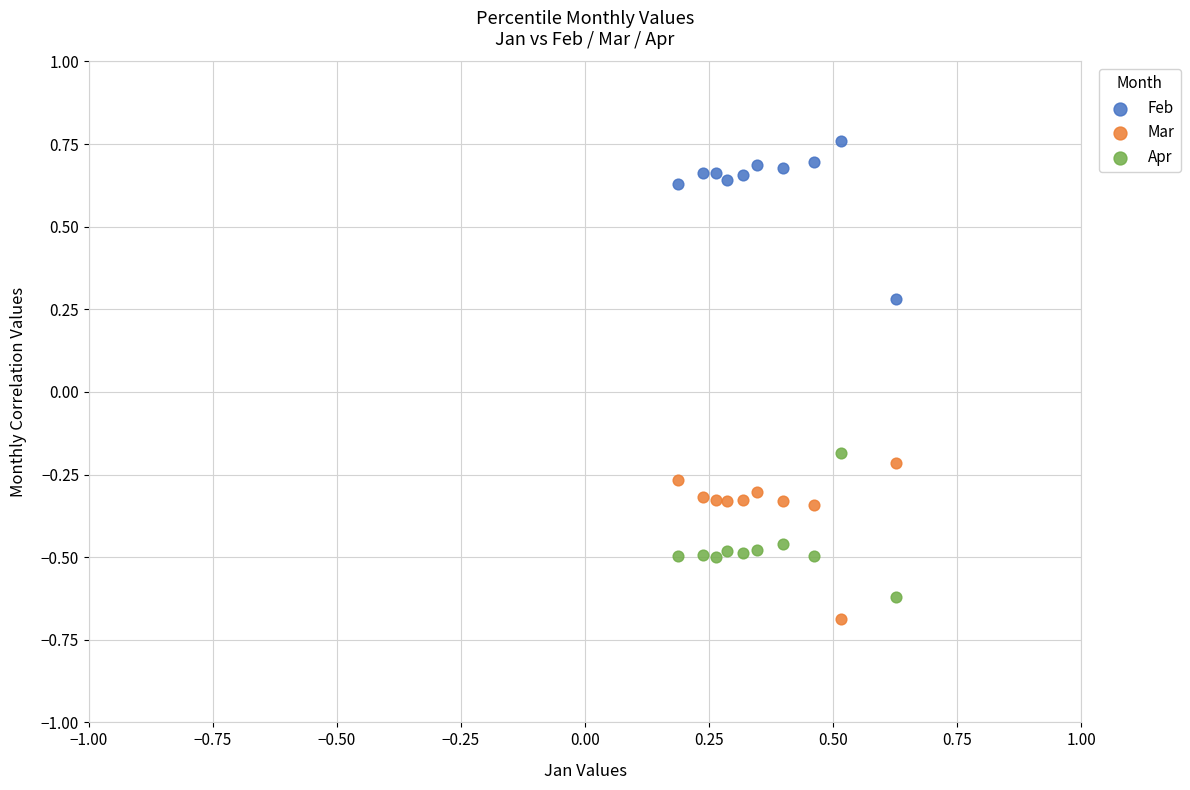

Which series reaches the maximum Y coordinate?

Feb